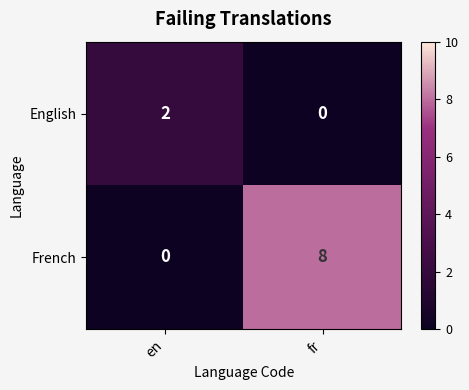

The French series shows 8 at fr. True or false?

True